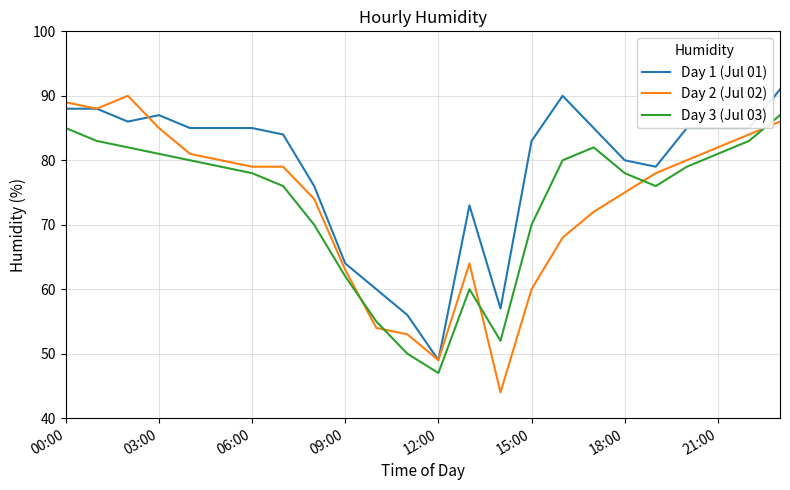

Does the chart display data point markers on the line(s)?

No